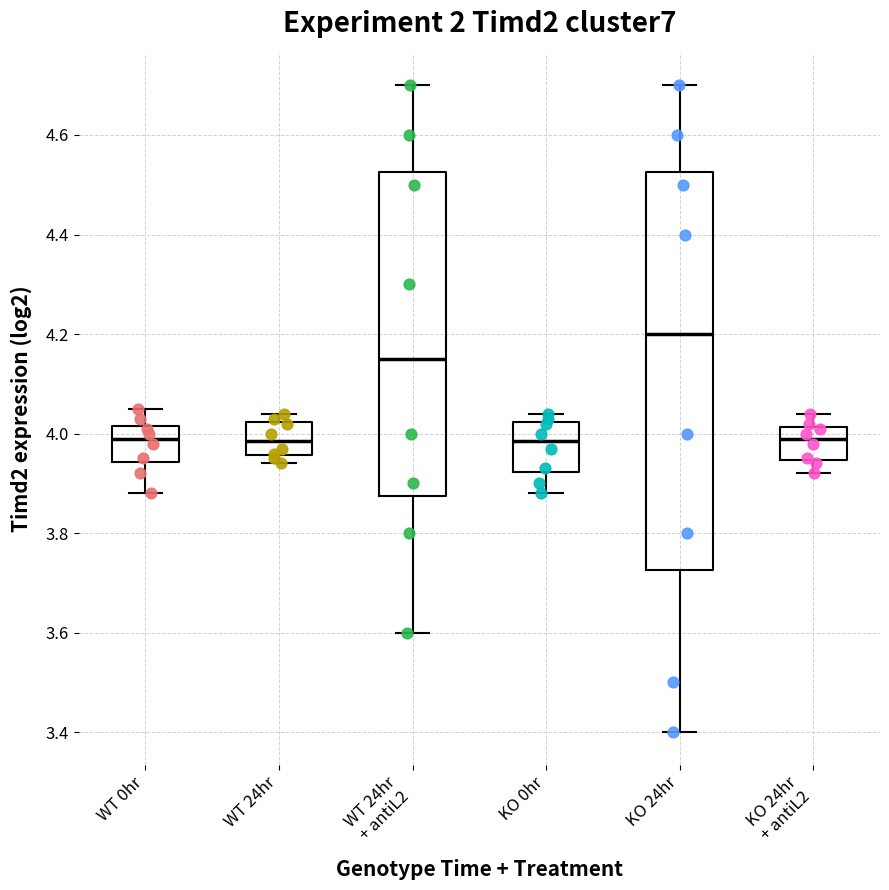

Reading left to right, transcribe this box plot: for each box, give where its median line is, the range the box spans, and where its two whiskers end, as read against the y-axis. The values are not printed on the chart, so give them approximately, as read against the axis.

WT 0hr: median 4.00, box 3.94 to 4.02, whiskers 3.88 to 4.06
WT 24hr: median 3.98, box 3.96 to 4.02, whiskers 3.94 to 4.04
WT 24hr + antiL2: median 4.16, box 3.88 to 4.52, whiskers 3.60 to 4.70
KO 0hr: median 3.98, box 3.92 to 4.02, whiskers 3.88 to 4.04
KO 24hr: median 4.20, box 3.72 to 4.52, whiskers 3.40 to 4.70
KO 24hr + antiL2: median 4.00, box 3.94 to 4.02, whiskers 3.92 to 4.04